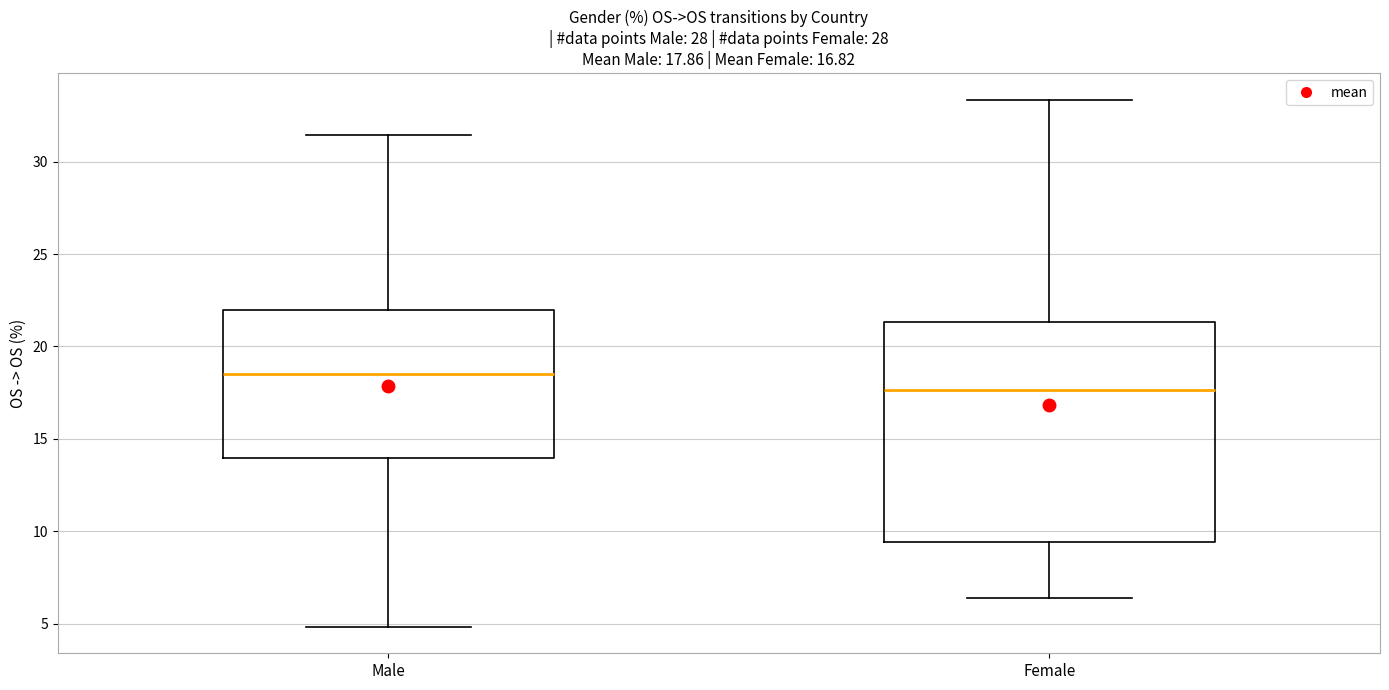

Comparing the boxes themselves (not the whiskers), which one is the tallest?

Female